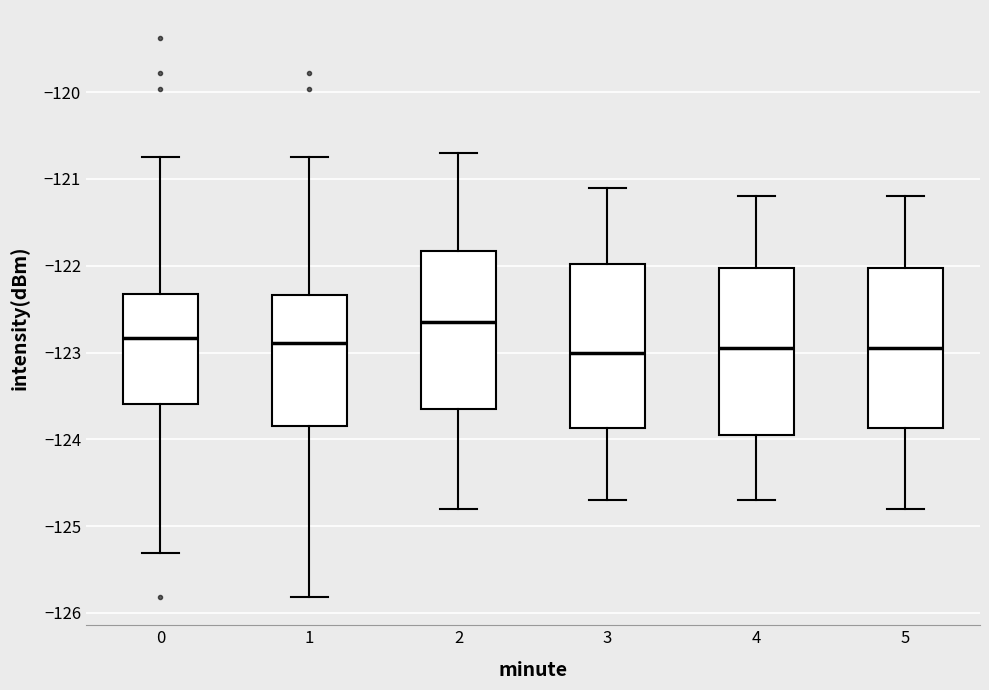

Where is the lower edge of the box at x = 3 on the y-axis? The values are not printed on the chart, so give them approximately, as read against the axis.

-123.9